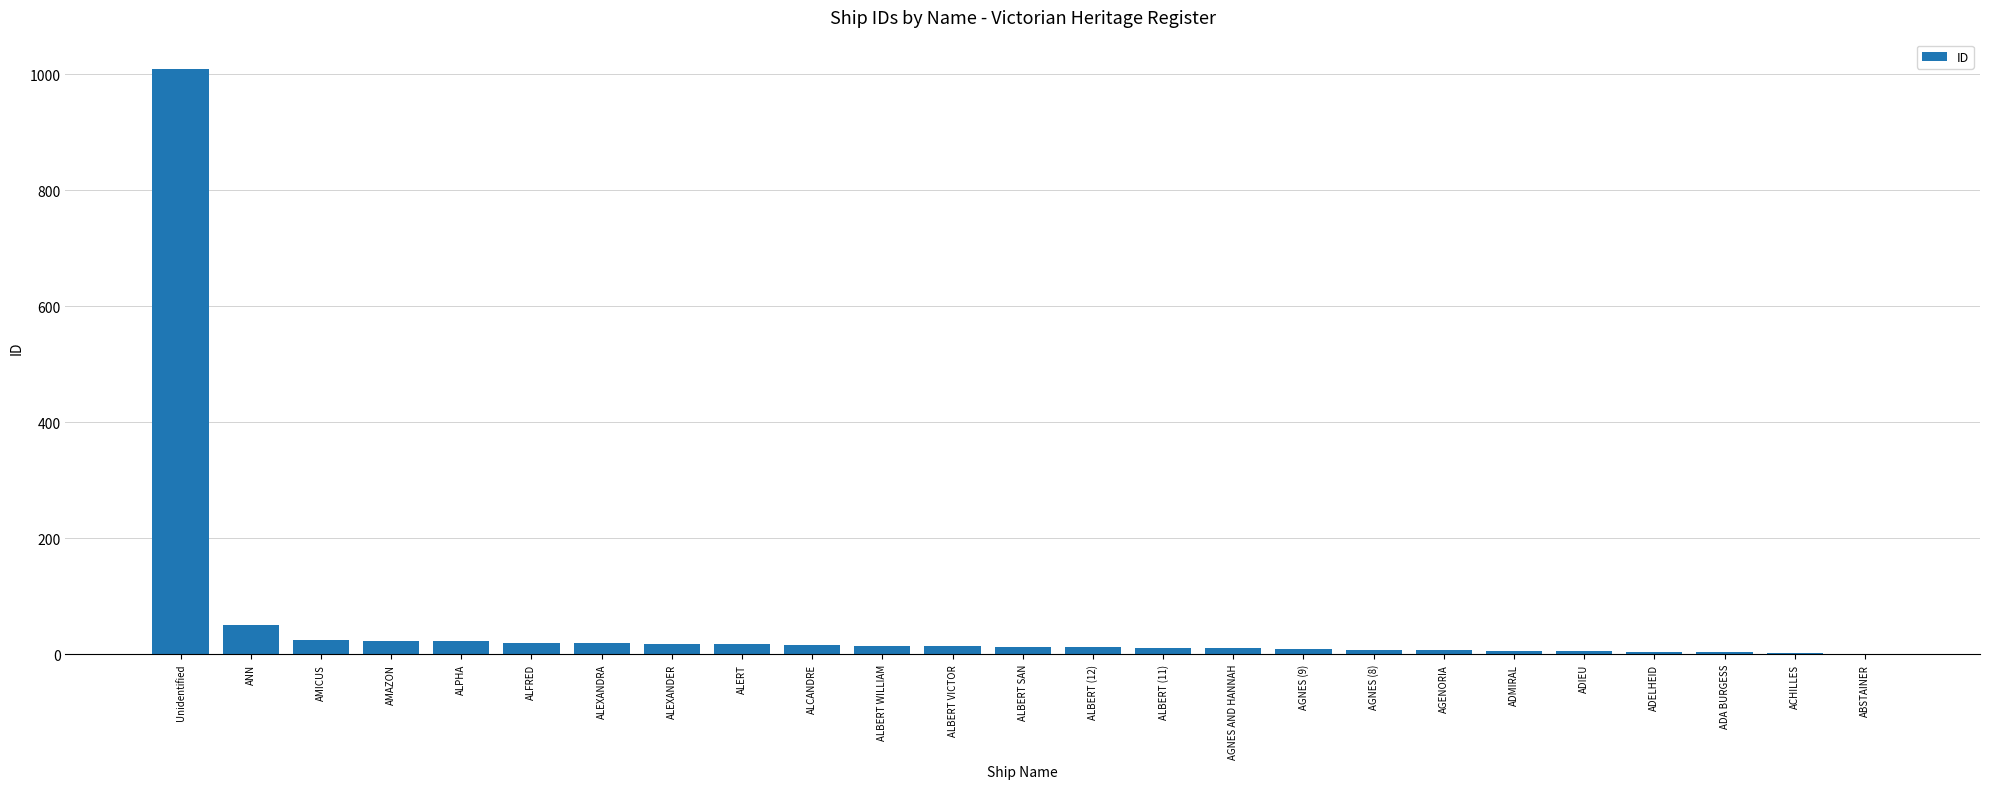

Read the value at ALBERT (12), to the nearest 10.

10